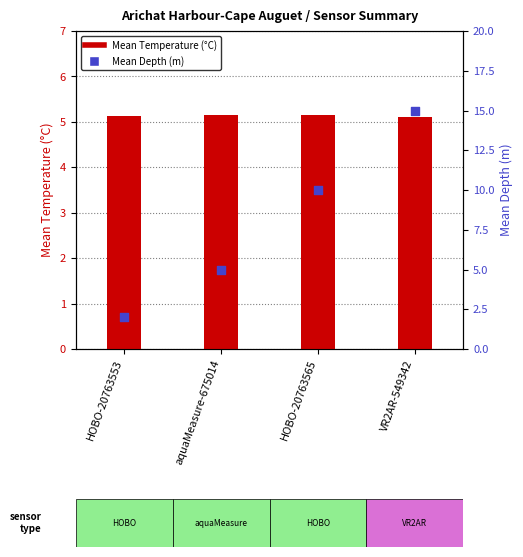

What is the total value across all series at HOBO-20763565?

15.1